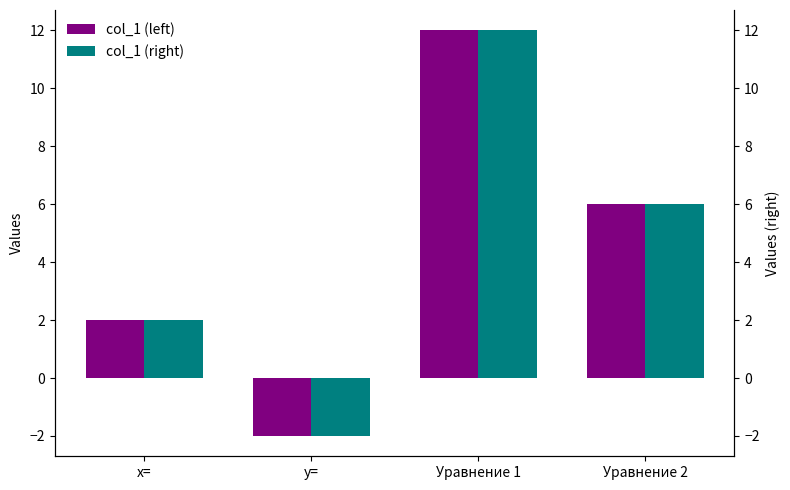

What are all the series names shown in the legend?

col_1 (left), col_1 (right)